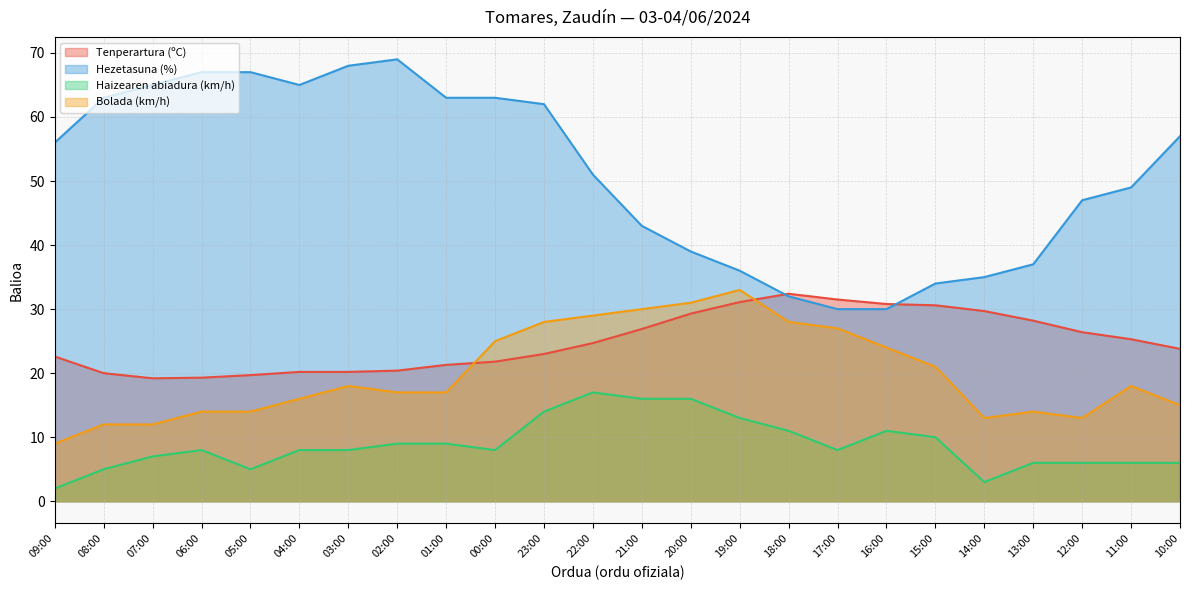

True or false: Haizearen abiadura (km/h) has a value of 8.3 at 20:00.

False